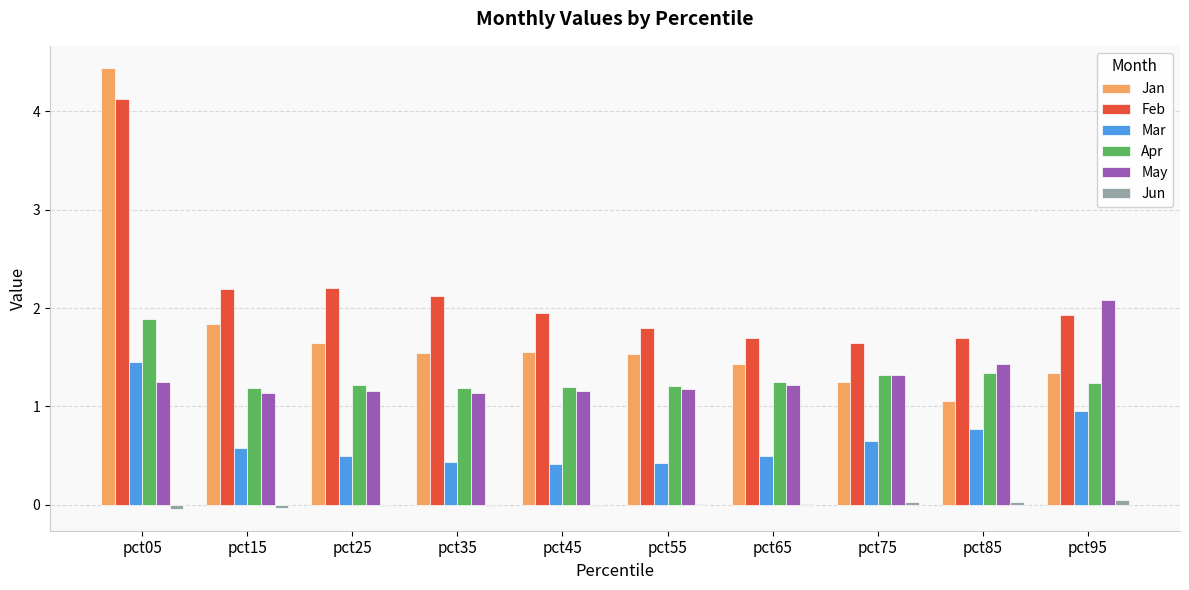

What is the highest value of the May series?

2.1